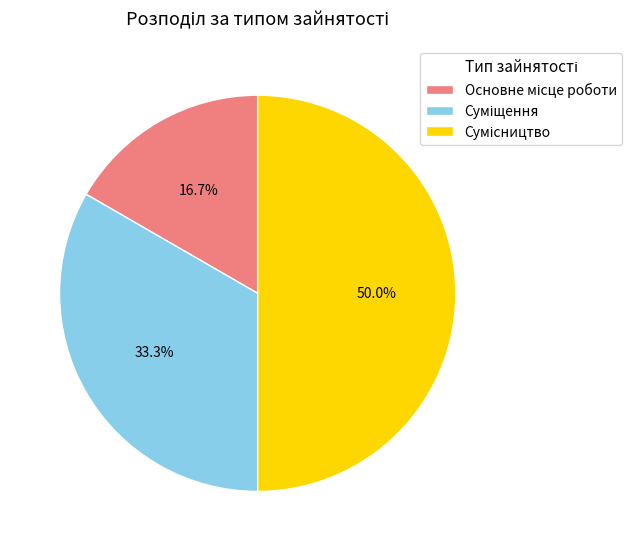

To the nearest percent, what portion does Сумісництво represent?

50%